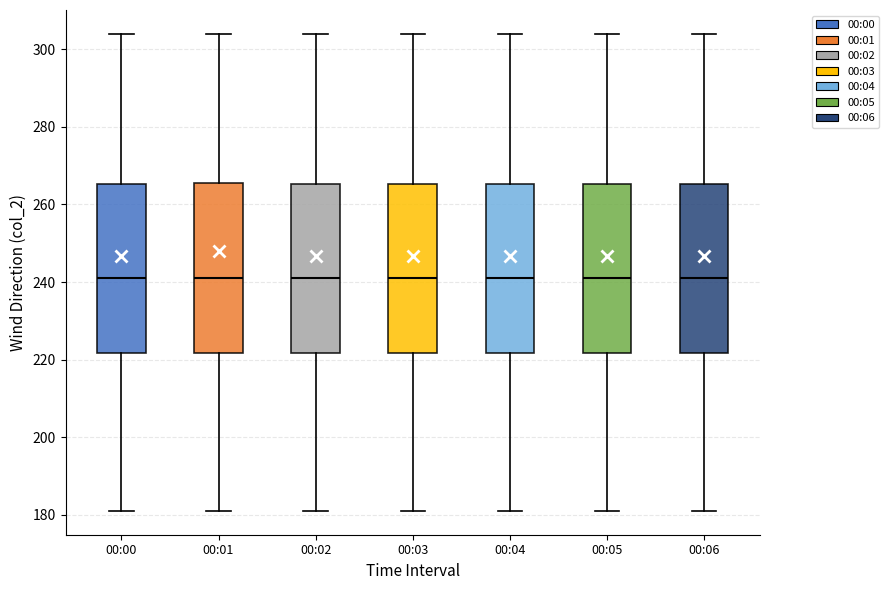

Where is the lower edge of the box for 00:05 on the y-axis? The values are not printed on the chart, so give them approximately, as read against the axis.

222